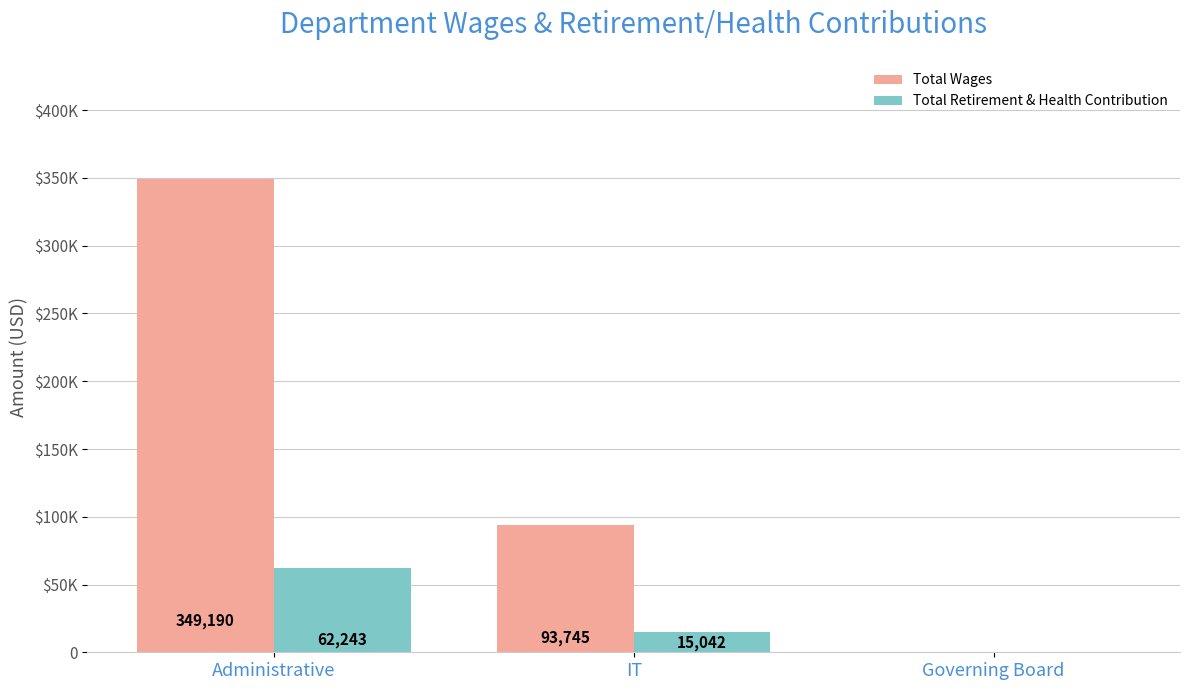

Reading right to left, list all the values displayed in this chart.

Total Wages: Governing Board=0	IT=93745	Administrative=349190
Total Retirement & Health Contribution: Governing Board=0	IT=15042	Administrative=62243